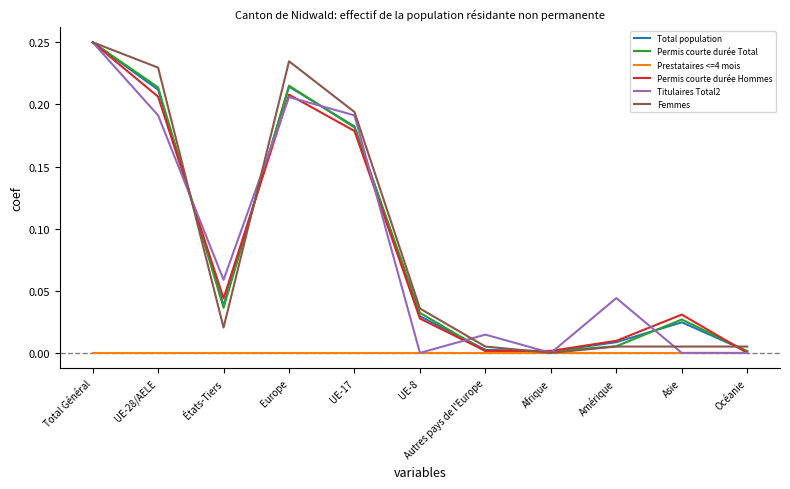

At which label does Permis courte durée Total reach its peak?

Total Général